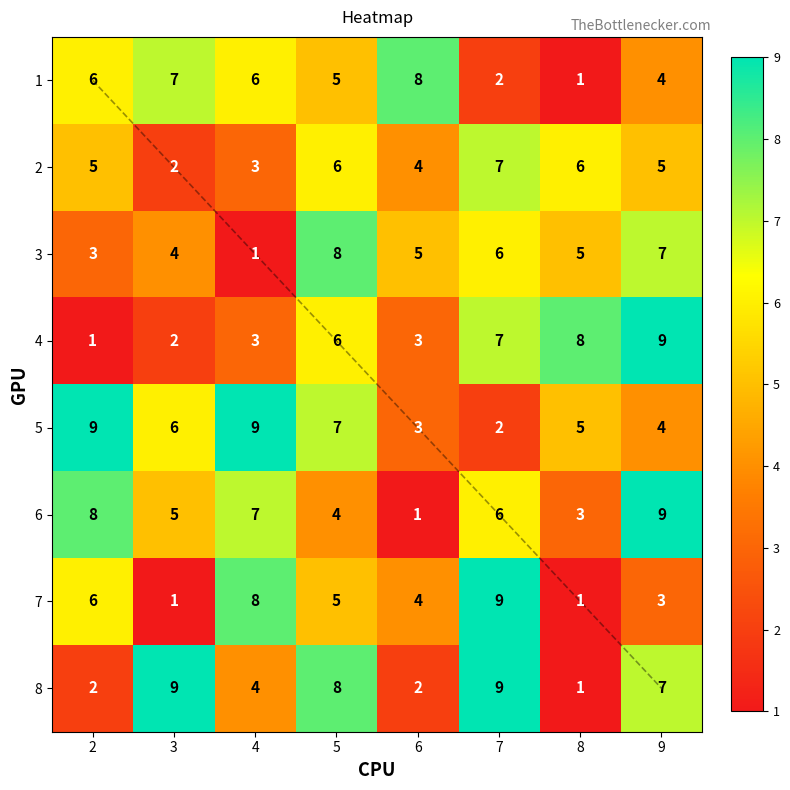

What is the maximum value shown in the chart?

9